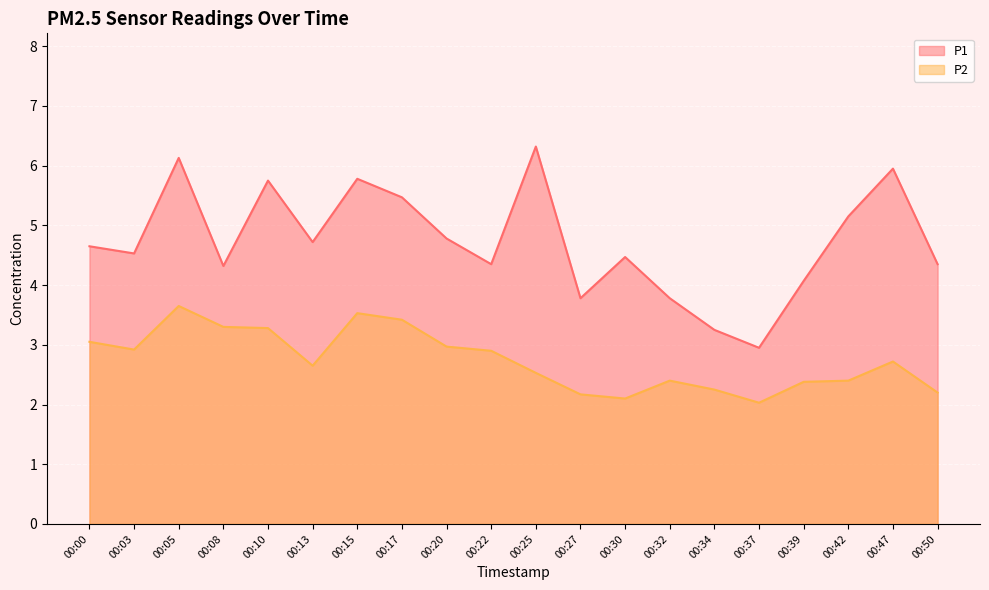

True or false: P2 and P1 intersect in this chart.

False